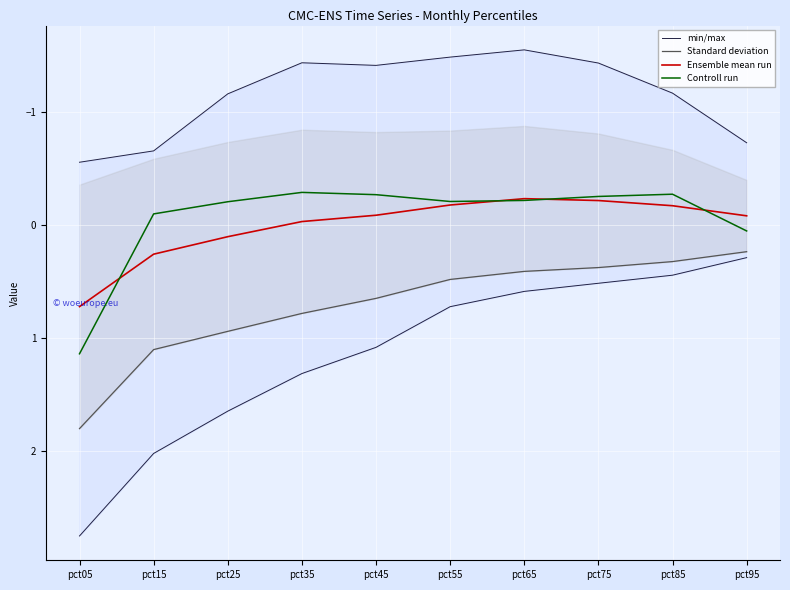

Reading left to right, list all the values displayed in this chart.

min/max: pct05=2.8	pct15=2.0	pct25=1.6	pct35=1.3	pct45=1.1	pct55=0.7	pct65=0.6	pct75=0.5	pct85=0.4	pct95=0.3
Standard deviation: pct05=1.8	pct15=1.1	pct25=0.9	pct35=0.8	pct45=0.7	pct55=0.5	pct65=0.4	pct75=0.4	pct85=0.3	pct95=0.2
Ensemble mean run: pct05=0.7	pct15=0.3	pct25=0.1	pct35=-0.0	pct45=-0.1	pct55=-0.2	pct65=-0.2	pct75=-0.2	pct85=-0.2	pct95=-0.1
Controll run: pct05=1.1	pct15=-0.1	pct25=-0.2	pct35=-0.3	pct45=-0.3	pct55=-0.2	pct65=-0.2	pct75=-0.3	pct85=-0.3	pct95=0.1